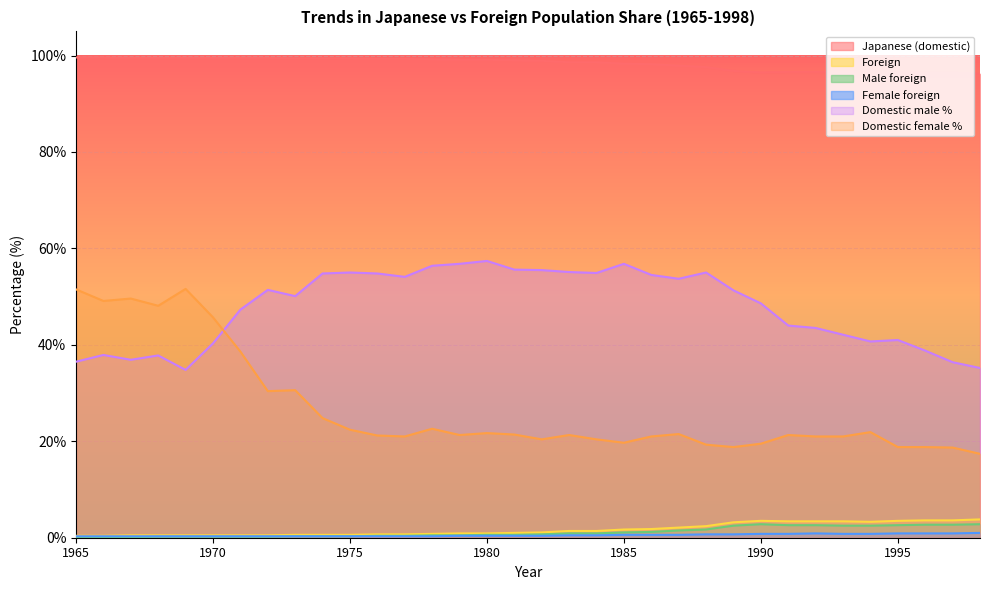

What is the difference between the highest and lowest values at 1981?

98.6